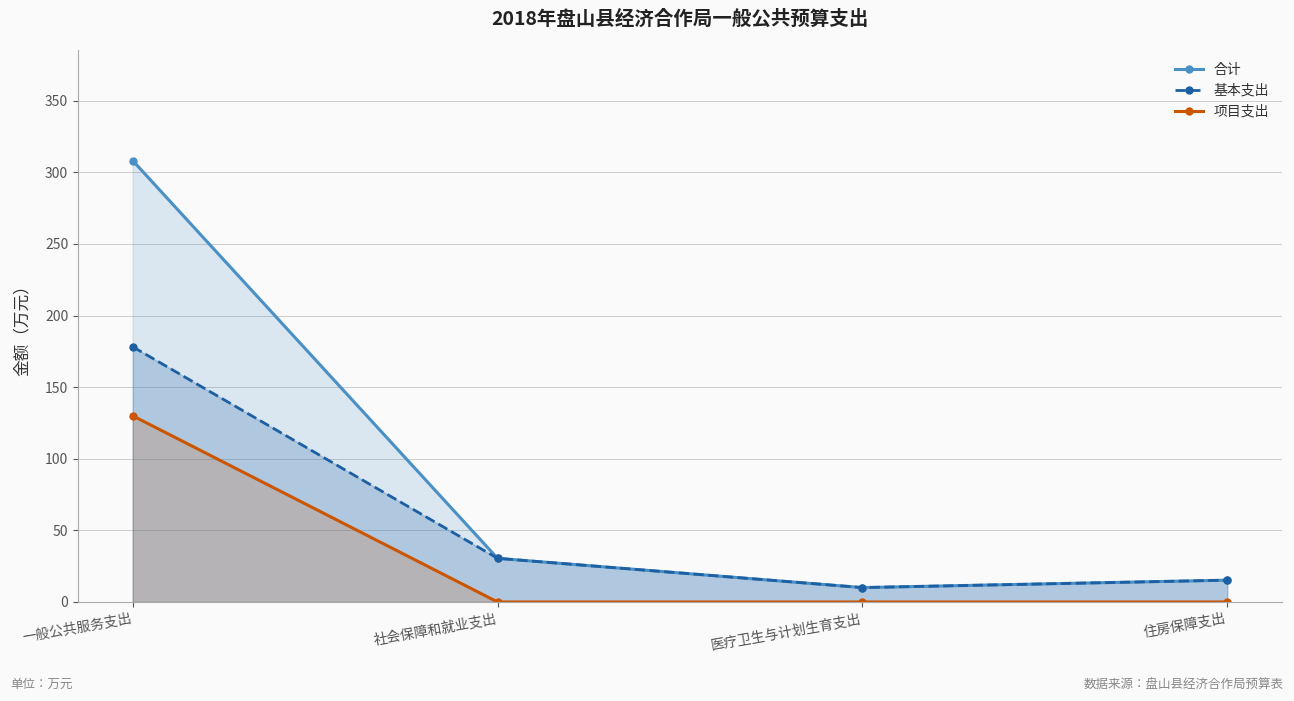

What is the maximum value shown in the chart?

308.2